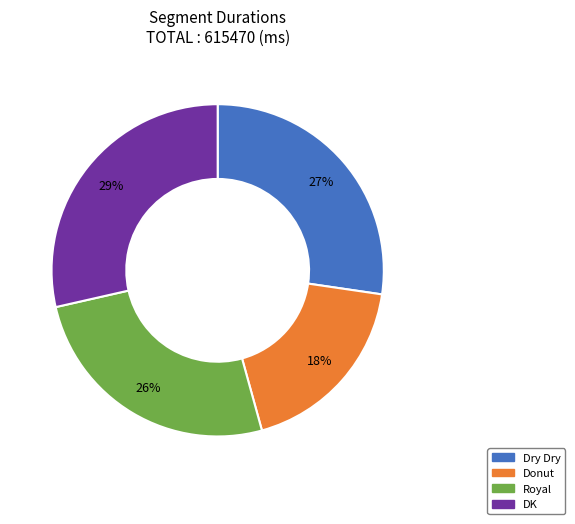

To the nearest percent, what portion does Royal represent?

26%